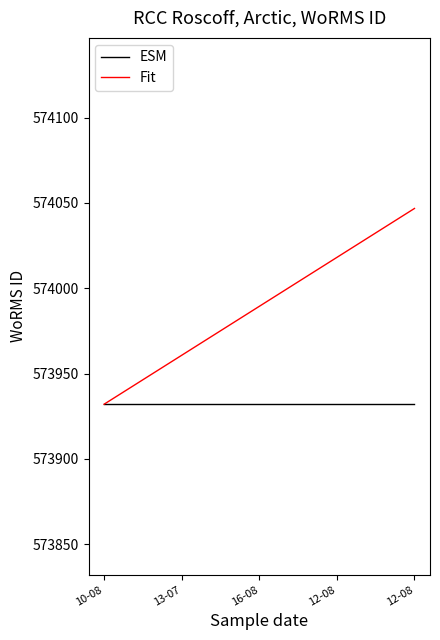

What is the value of the ESM point at the 5th from the left?

573932.0